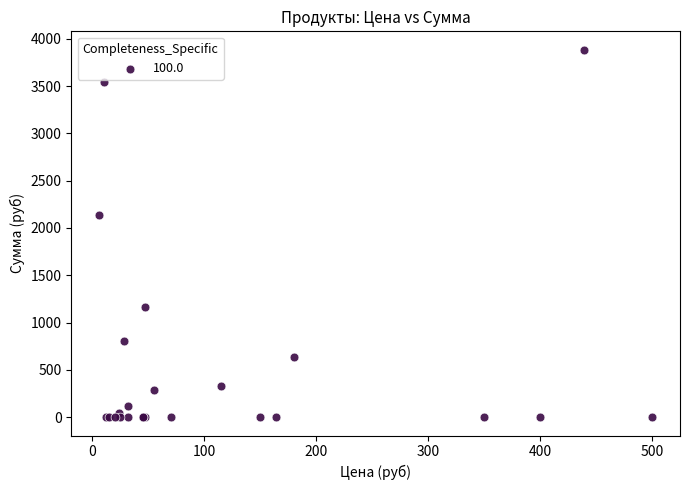

What Y value in the scatter plot is closest to 1942?

2136.0